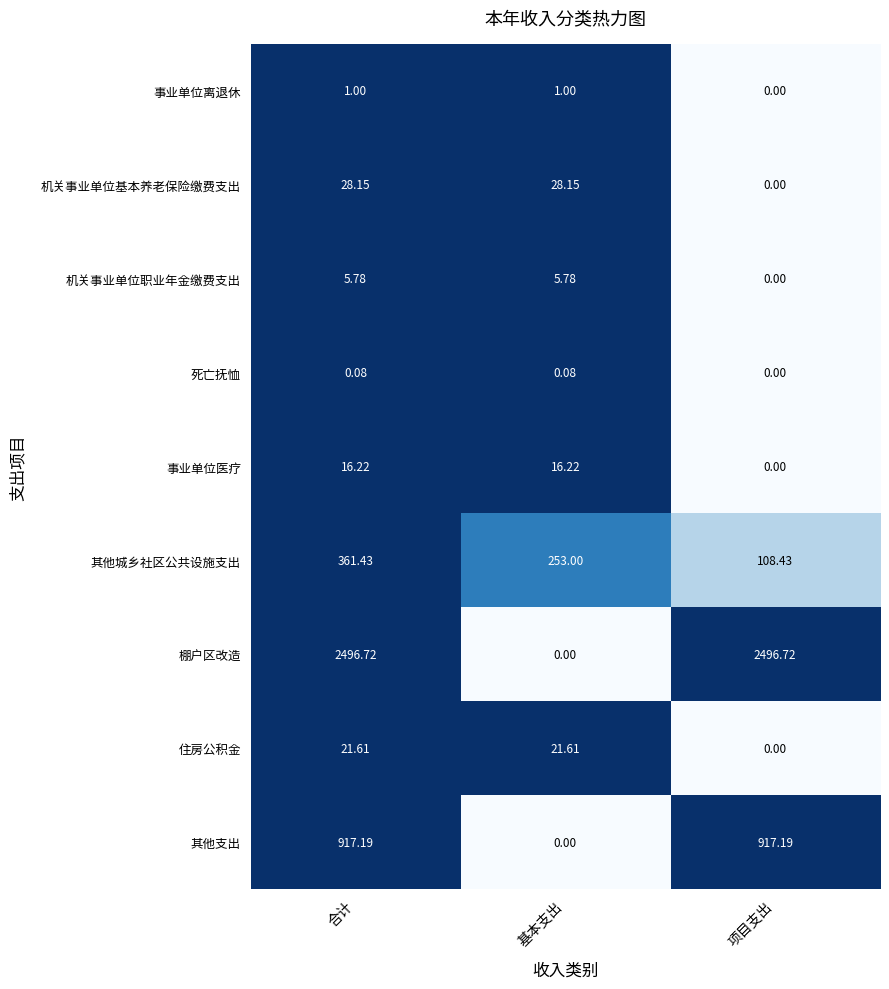

At which category is the sum across all series the highest?

合计